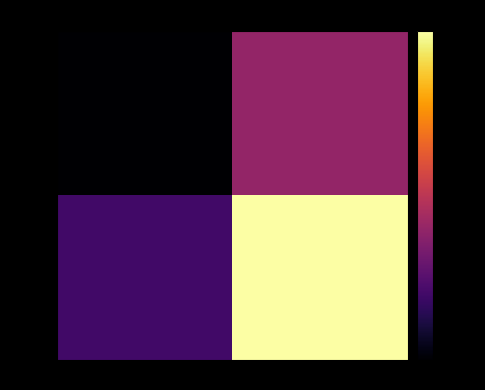

At which category does the chart reach its peak across all series?

1